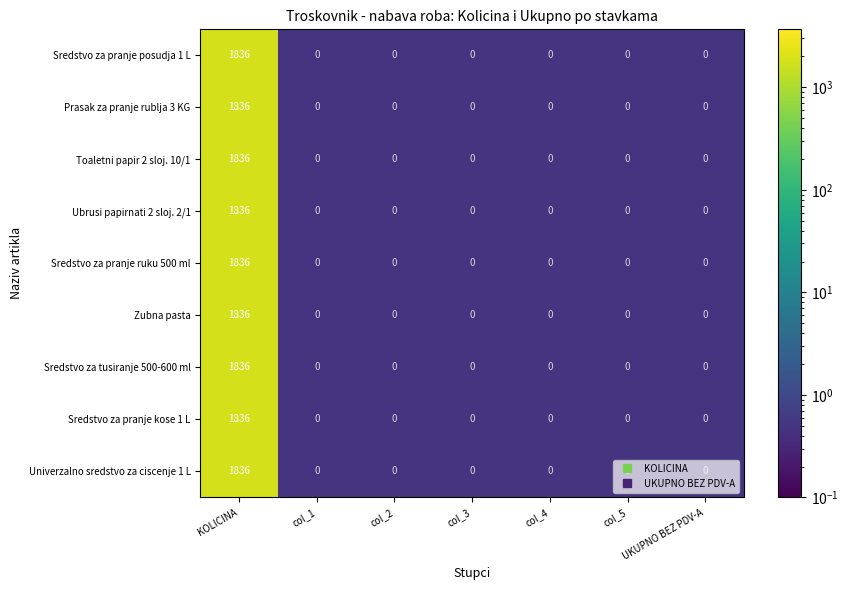

Is it true that Univerzalno sredstvo za ciscenje 1 L equals 744 at UKUPNO BEZ PDV-A?

False